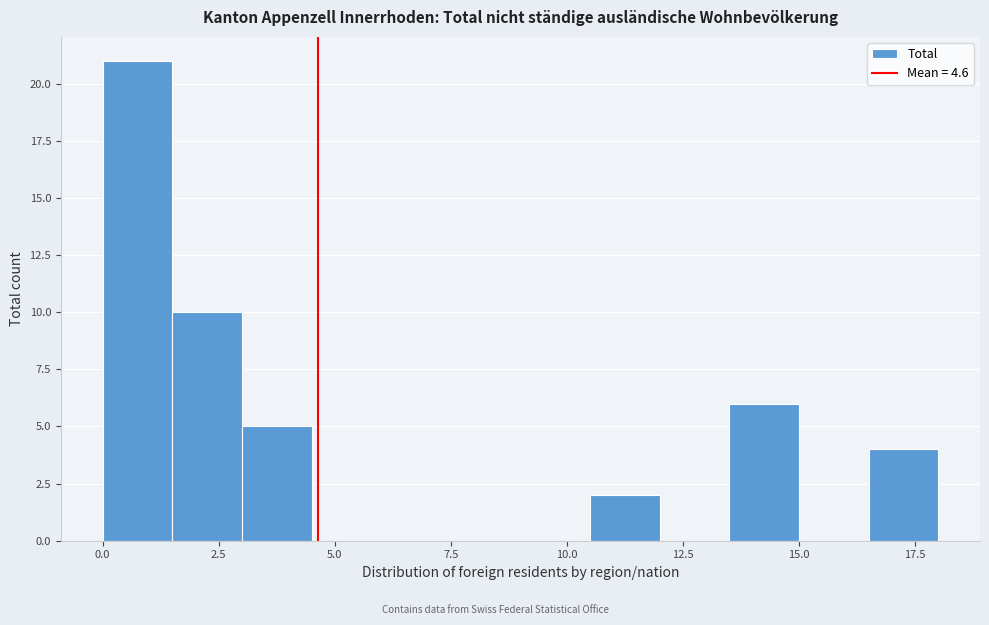

Around what value on the x-axis is the tallest bar? Give the approximate position of its centre, as read against the axis.

1.0